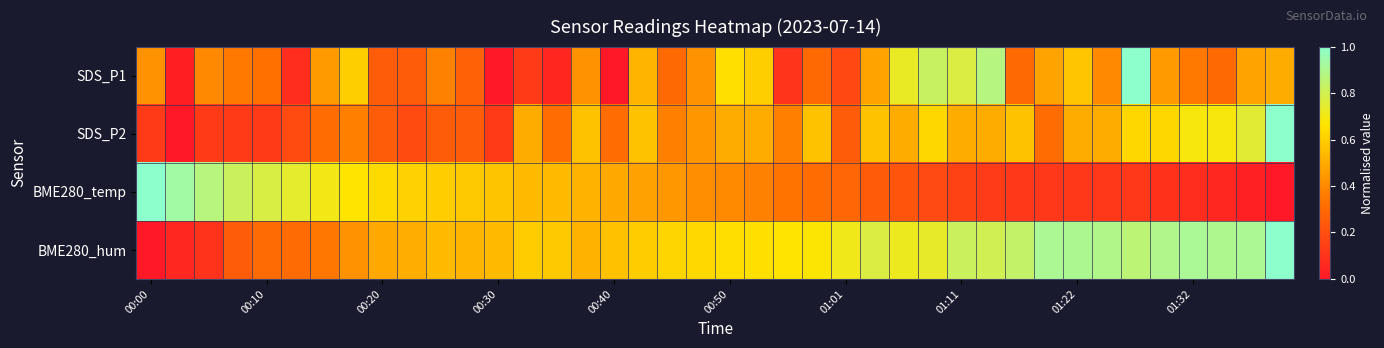

List the series in order of their peak value, lowest first.

SDS_P1, SDS_P2, BME280_temp, BME280_hum